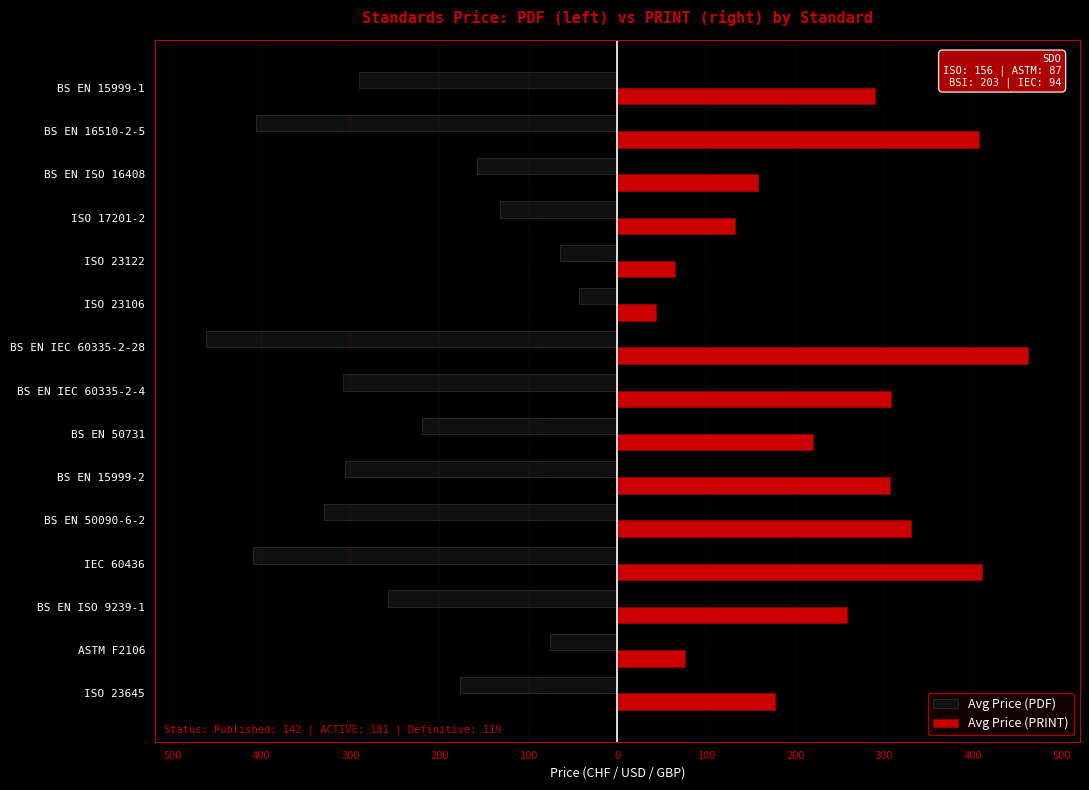

Reading right to left, list all the values displayed in this chart.

Avg Price (PDF): -290	-406	-158	-132	-65	-43	-462	-308	-220	-306	-330	-410	-258	-76	-177
Avg Price (PRINT): 290	406	158	132	65	43	462	308	220	306	330	410	258	76	177